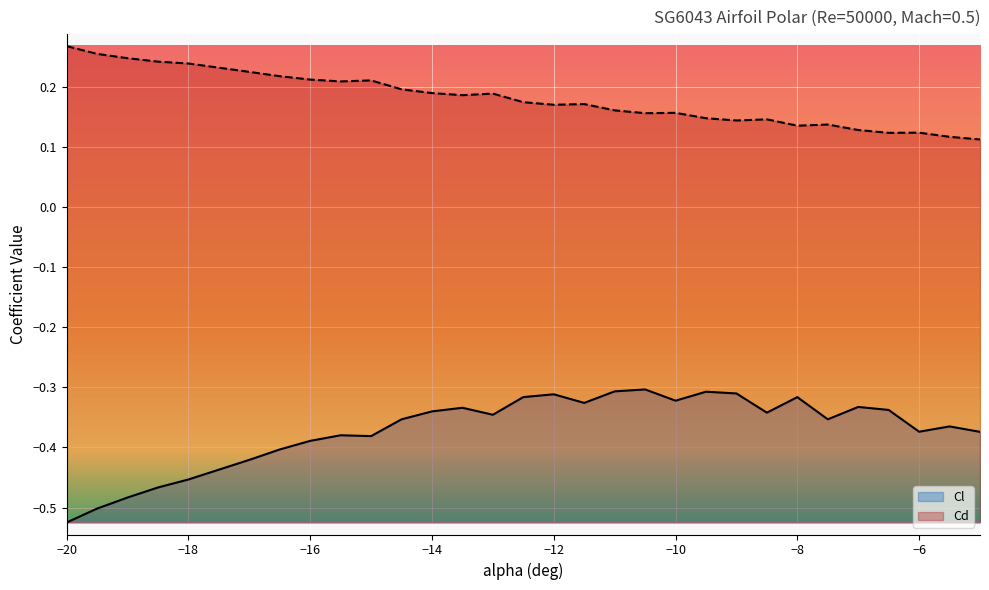

What is the label of the 11th point from the right?

-10